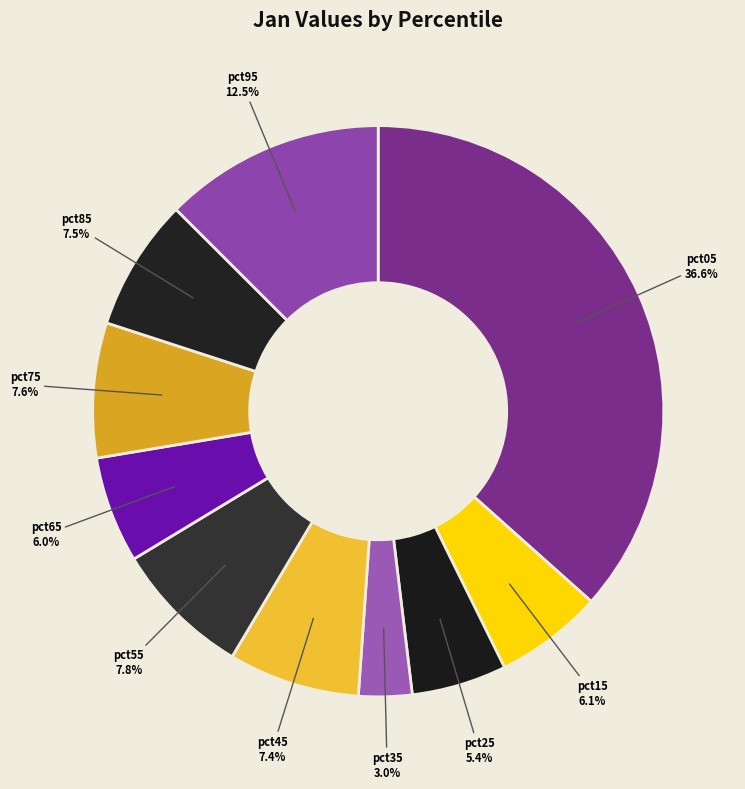

How much of the chart is everything except pct55?

92.2%